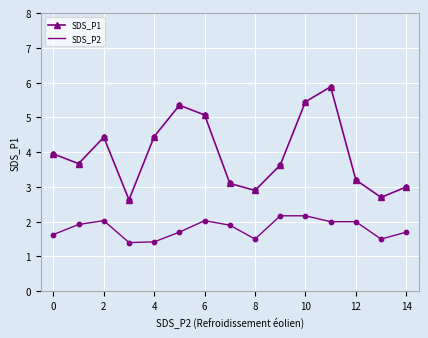

Which series has the widest spread of values?

SDS_P1